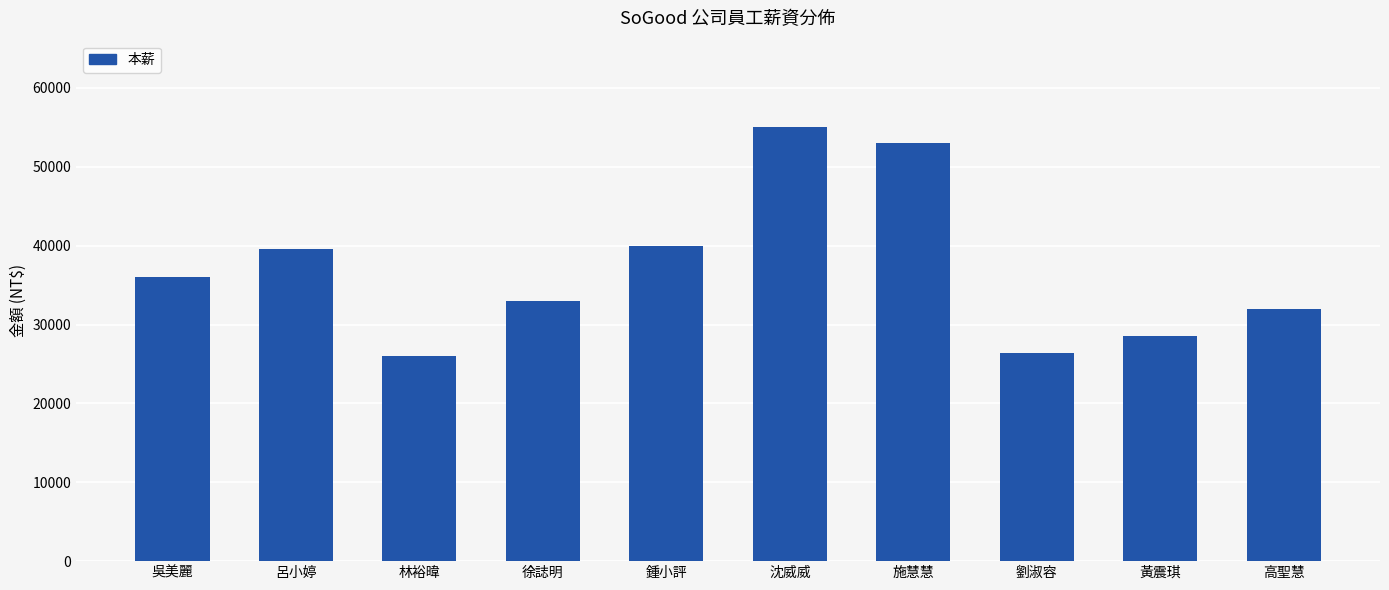

What position from the left is 呂小婷?

2